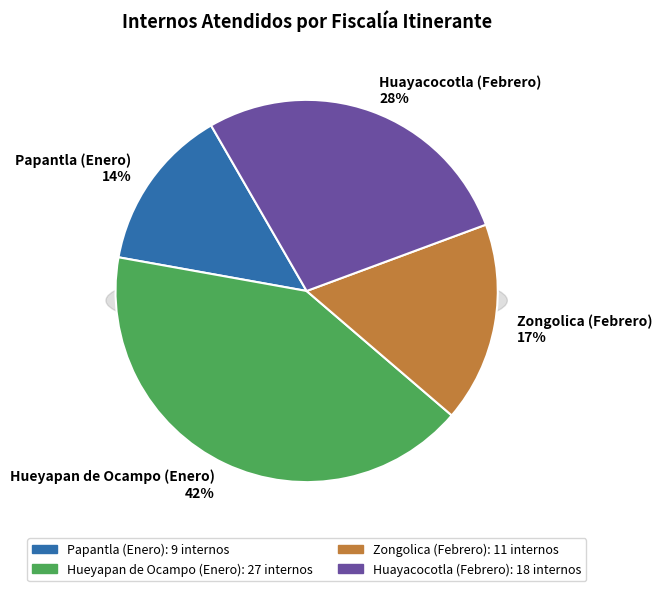

True or false: Huayacocotla (Febrero) accounts for 22% of the total.

False